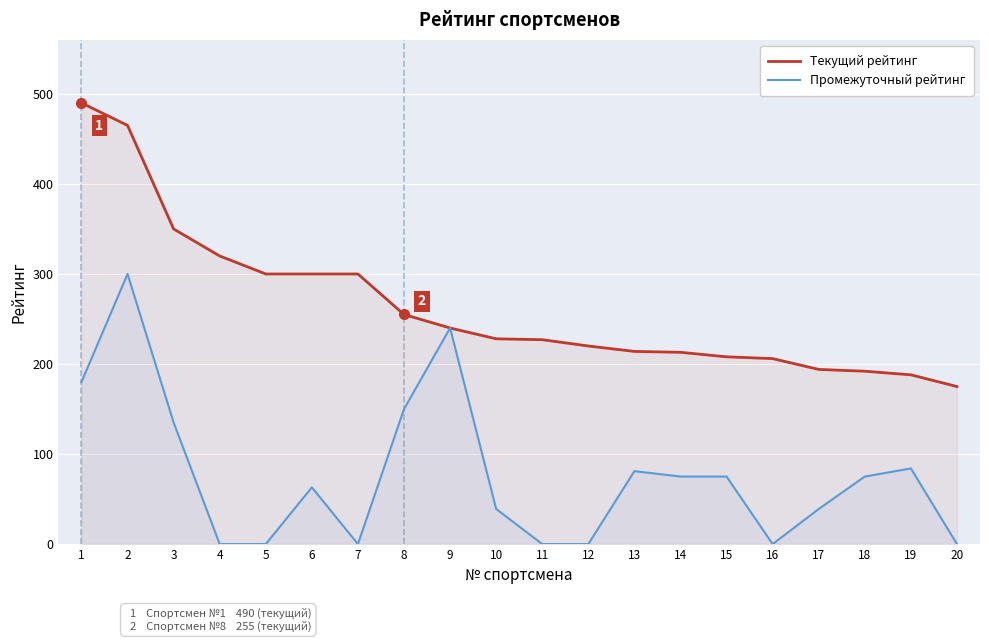

At which category is the sum across all series the highest?

2